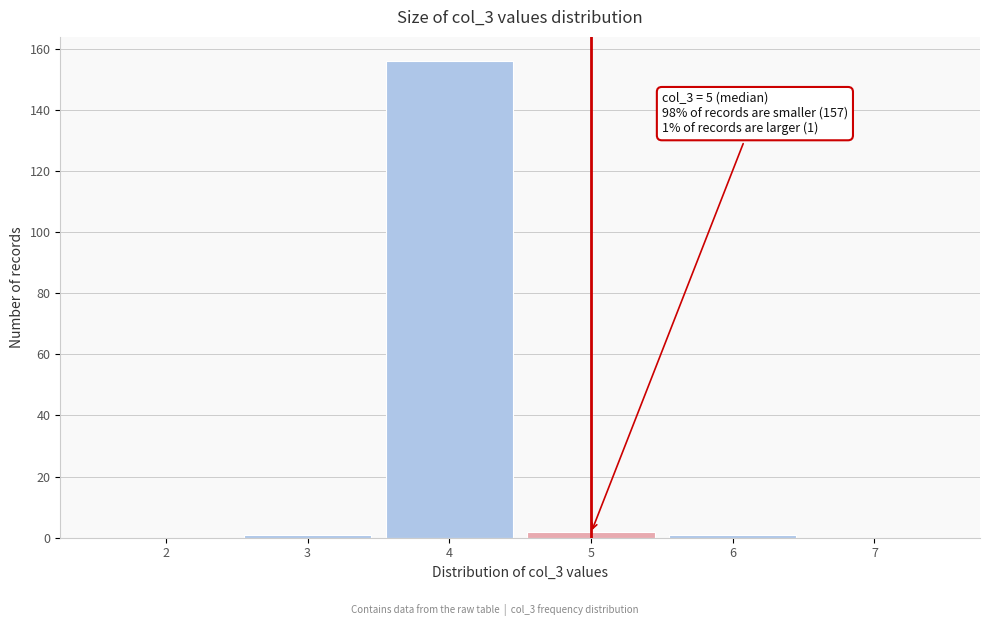

Over which range of the x-axis is the bar tallest?

3.5 to 4.5